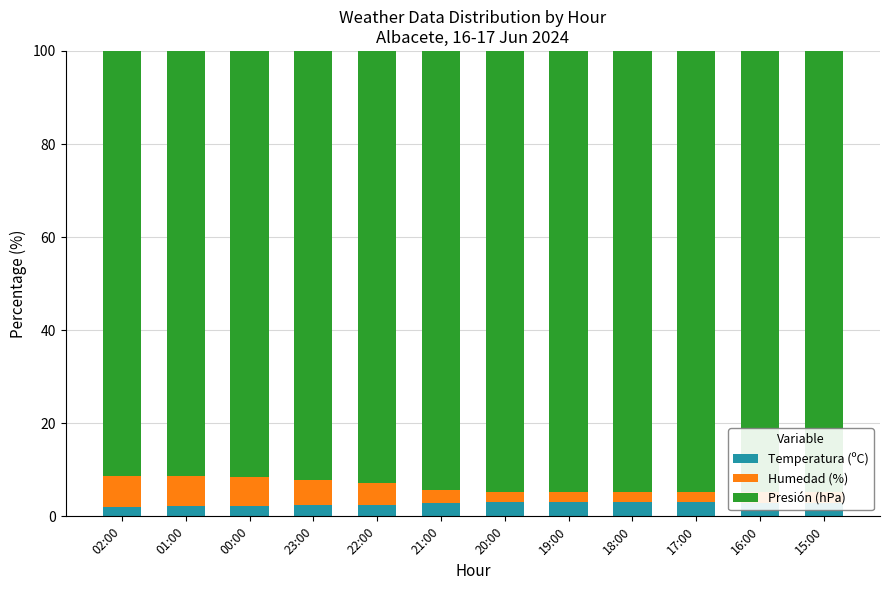

Is it true that Temperatura (ºC) equals 2.2 at 00:00?

True